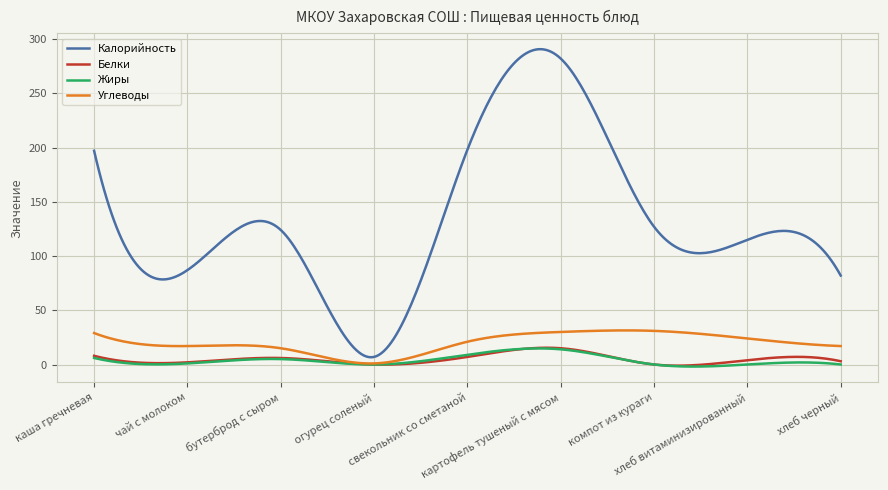

Which series has the largest range (max minus min)?

Калорийность